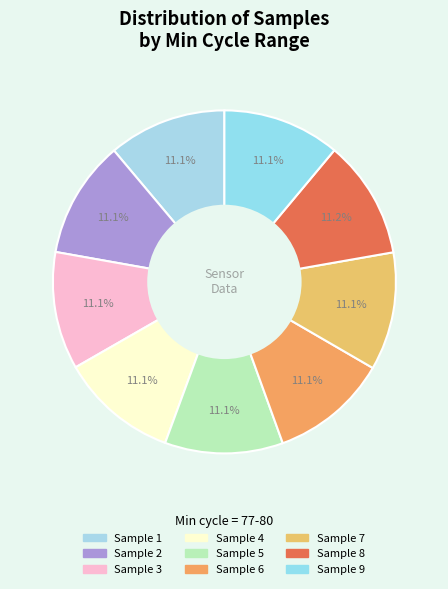

Is there a majority slice in this chart?

No